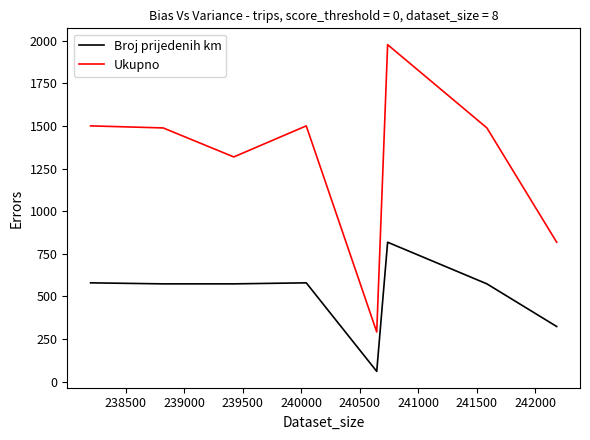

What is the highest value of the Ukupno series?

1976